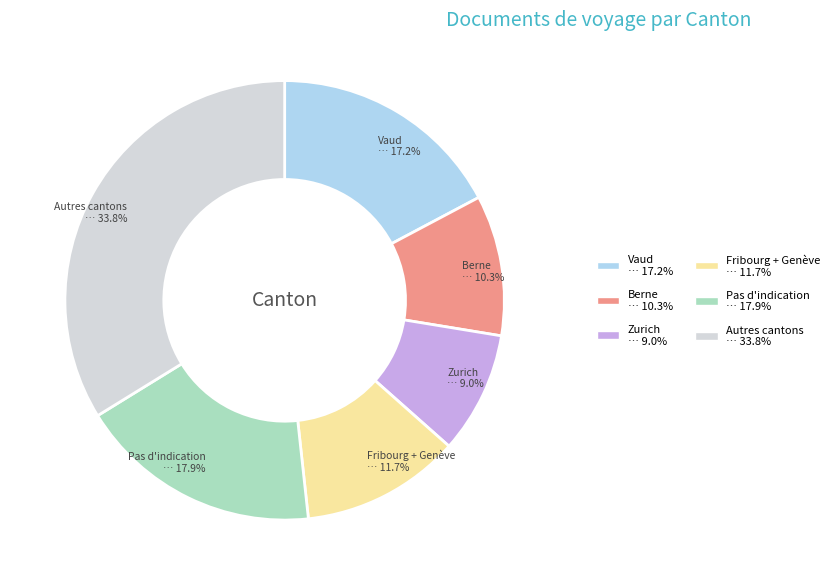

To the nearest percent, what percentage of the pie is Berne?

10%